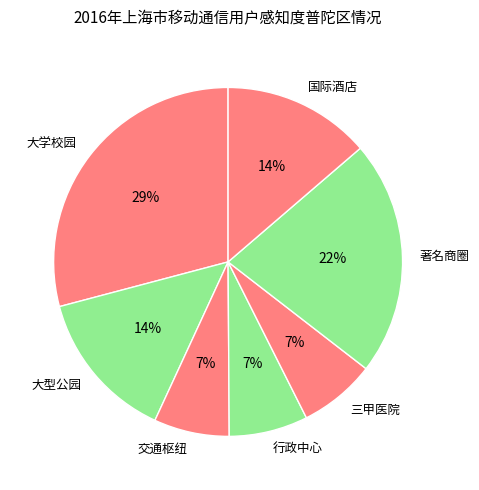

How many slices are in this pie chart?

7